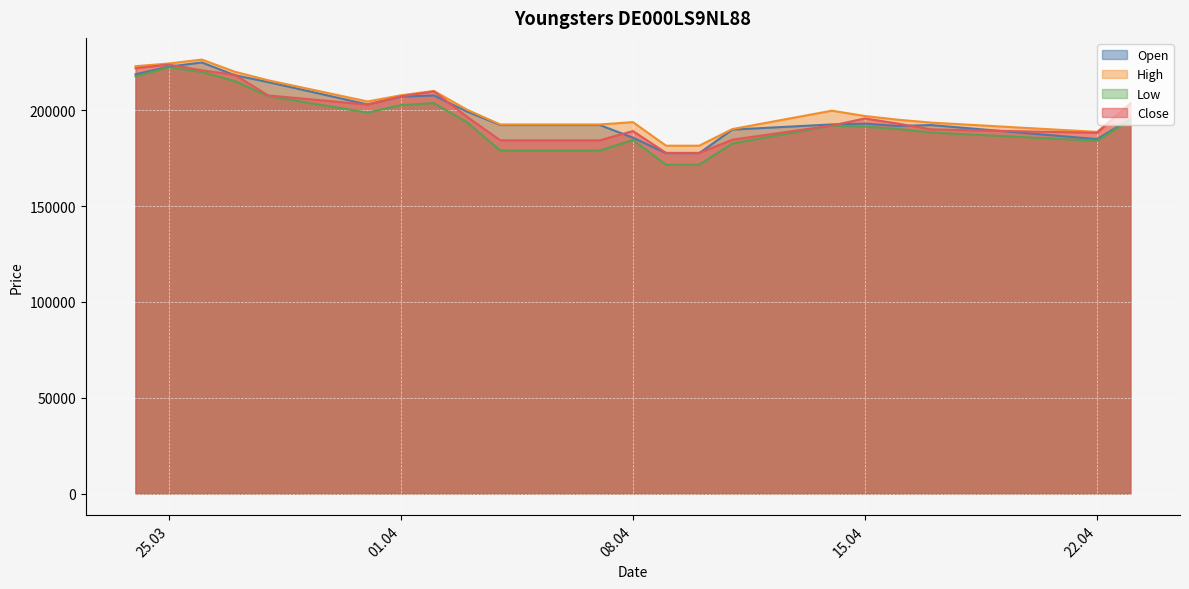

Reading right to left, what are all the values shown in this chart?

Open: 195354	184896	192229	191757	192973	192572	189863	177602	177602	185660	192266	192266	199258	207679	207049	202995	214649	218220	224889	222702	218715
High: 203539	188664	193509	195010	196954	199727	190147	181470	181470	193776	192531	192531	200219	210036	207753	204532	215594	220026	226391	224334	222951
Low: 195002	184001	188328	190140	191416	191927	182623	171517	171517	184435	178907	178907	193630	203642	202650	198729	207326	215100	219943	222364	217671
Close: 203368	188181	189961	192981	195683	191995	184590	177734	177734	189108	184278	184278	196515	209779	207218	202905	207686	218424	220794	223805	221878